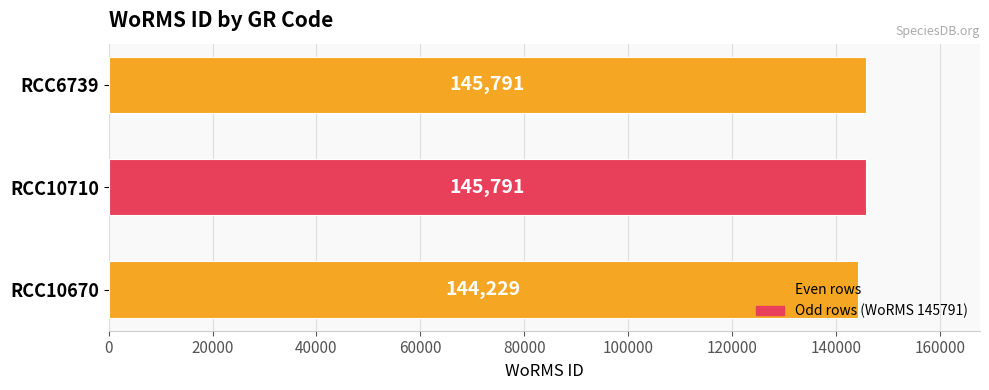

What is the difference between the maximum and minimum values?

1562